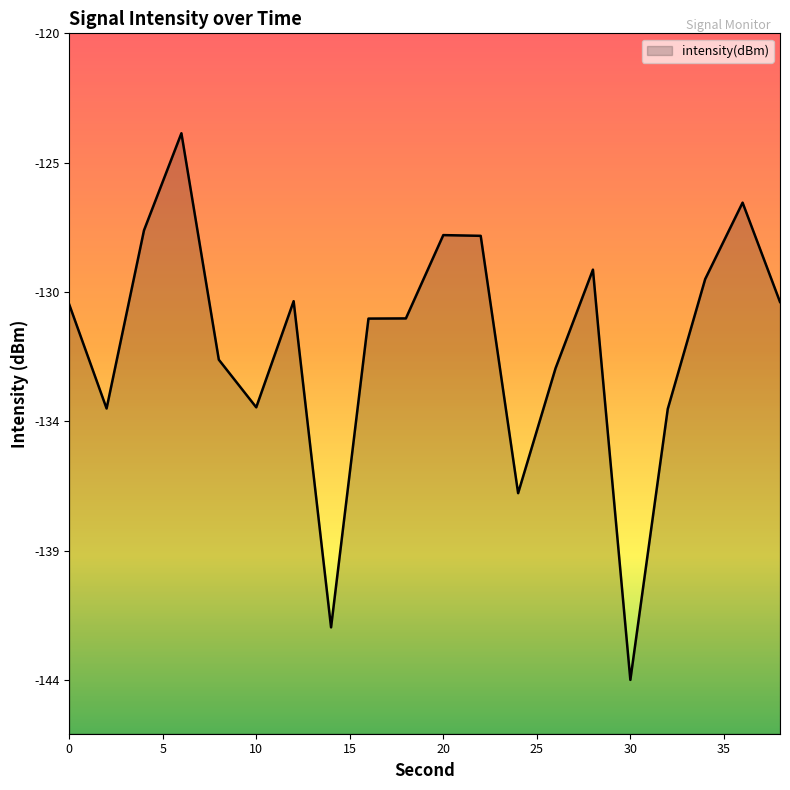

Between 10 and 30, which is larger?

10